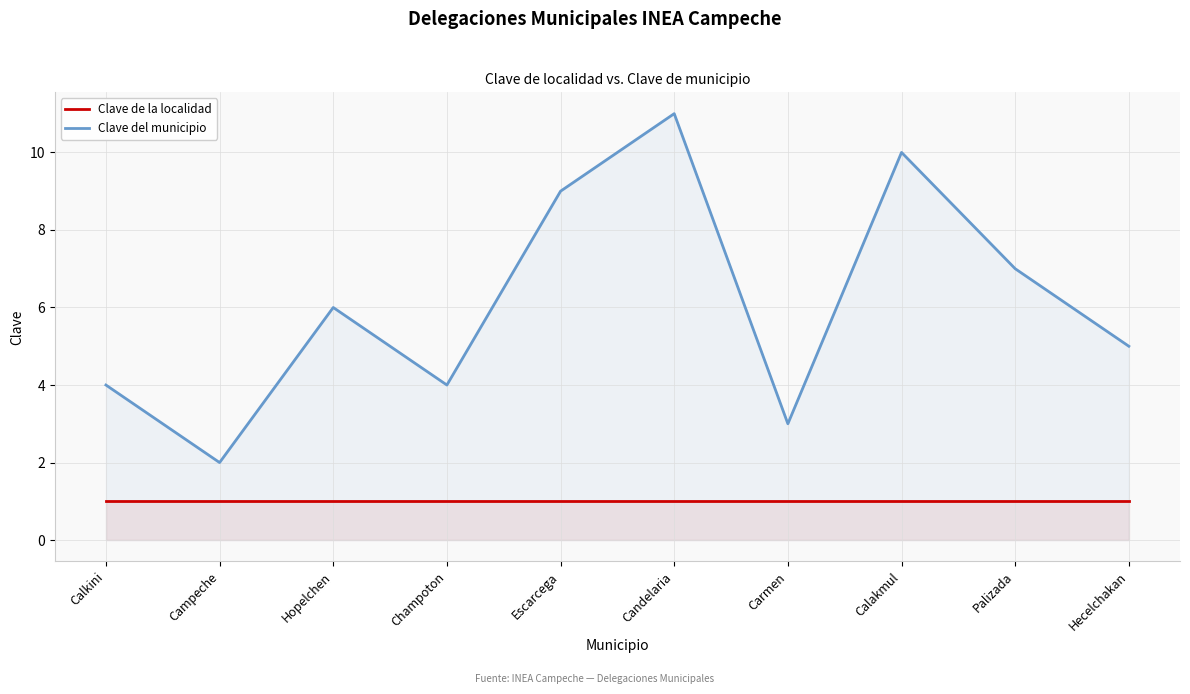

Is the value of Clave del municipio at Candelaria greater than the value of Clave de la localidad at Campeche?

Yes